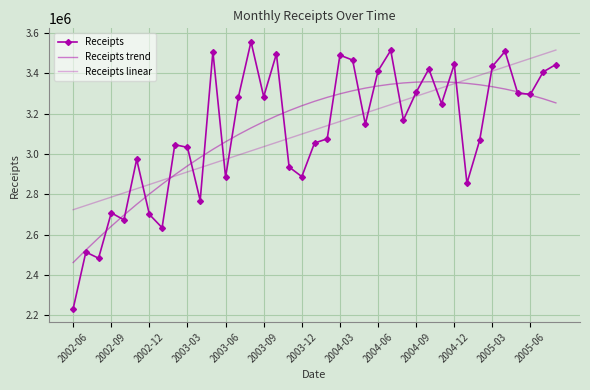

How many categories are shown in the chart?

39